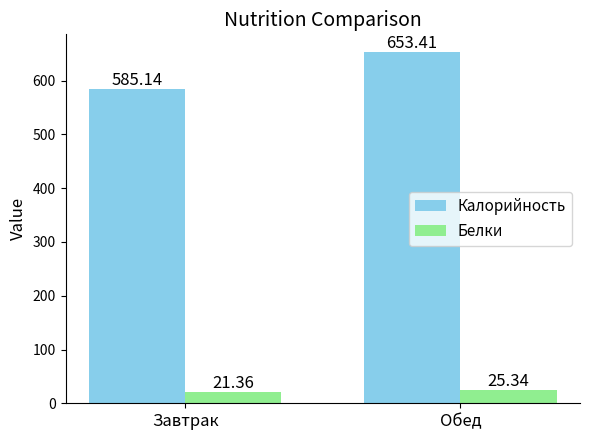

What is the approximate value of Калорийность at Завтрак?

585.1